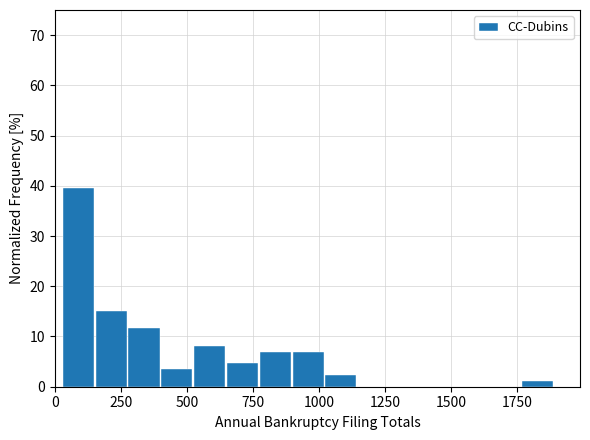

Read against the x-axis, roughly where is the centre of the tallest bar?

100